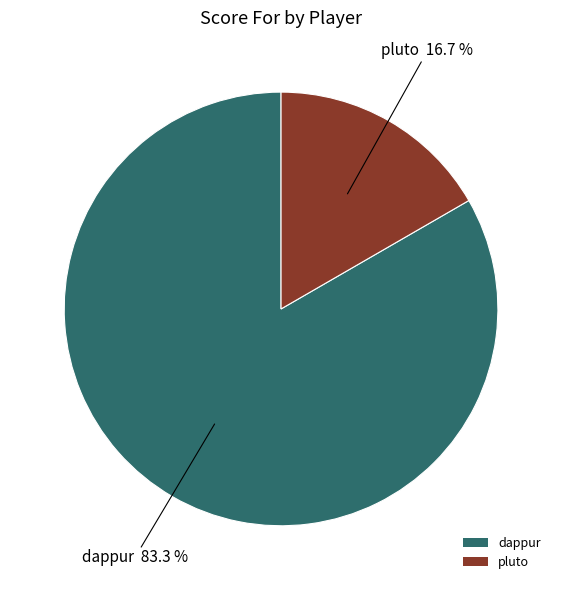

How many segments does this pie chart have?

2